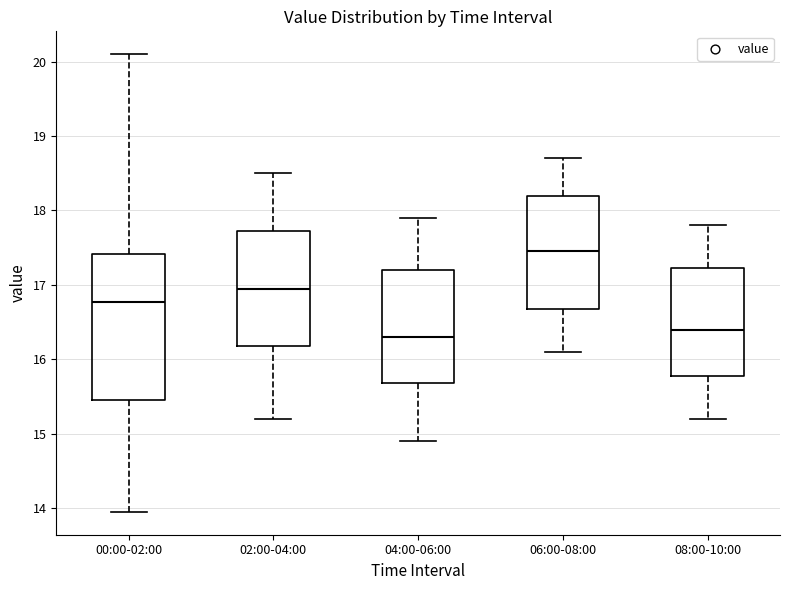

Comparing the boxes themselves (not the whiskers), which one is the tallest?

00:00-02:00